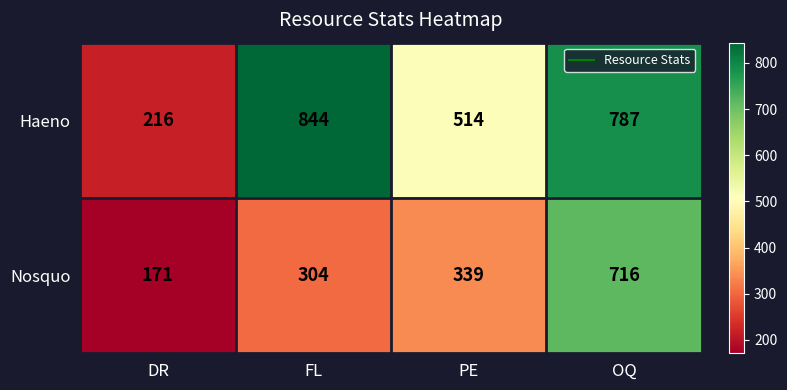

Reading left to right, list all the values displayed in this chart.

Haeno: DR=216	FL=844	PE=514	OQ=787
Nosquo: DR=171	FL=304	PE=339	OQ=716